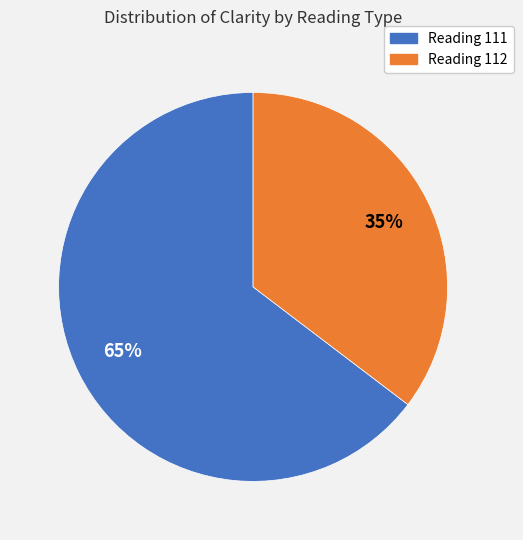

Is there any slice that represents more than half of the pie?

Yes